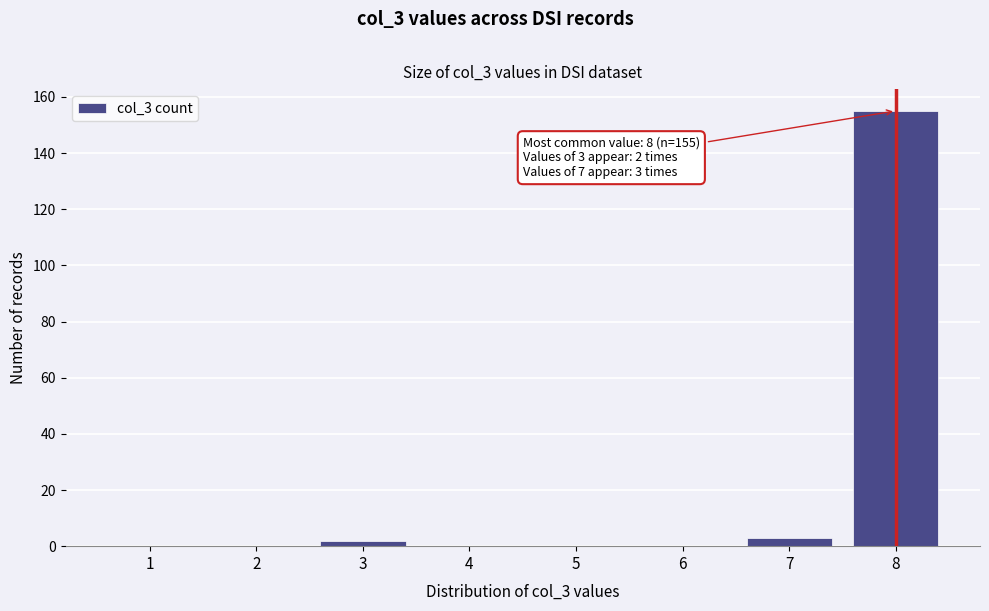

Reading right to left, list all the values displayed in this chart.

8=155	7=3	6=0	5=0	4=0	3=2	2=0	1=0